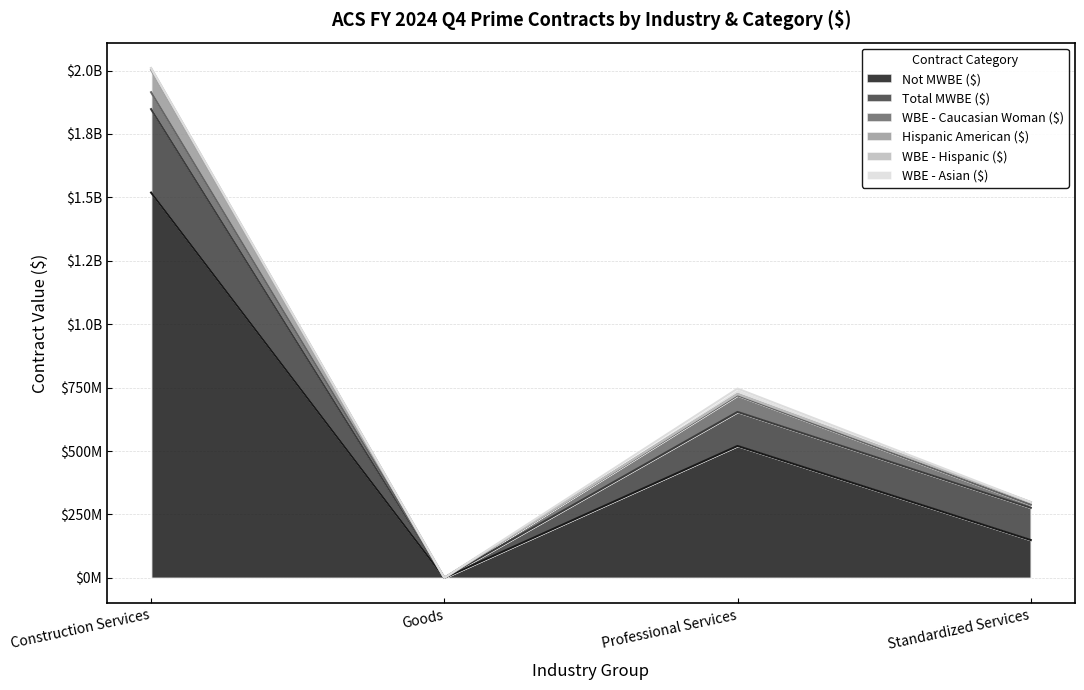

What is the highest value of the WBE - Caucasian Woman ($) series?

66738996.9